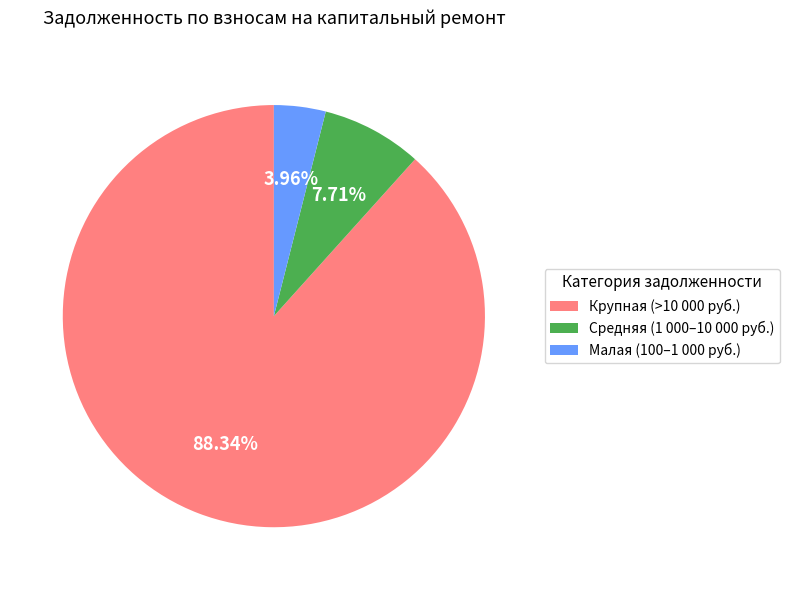

Approximately how many times larger is the value at Малая (100–1 000 руб.) compared to Средняя (1 000–10 000 руб.)?

0.5